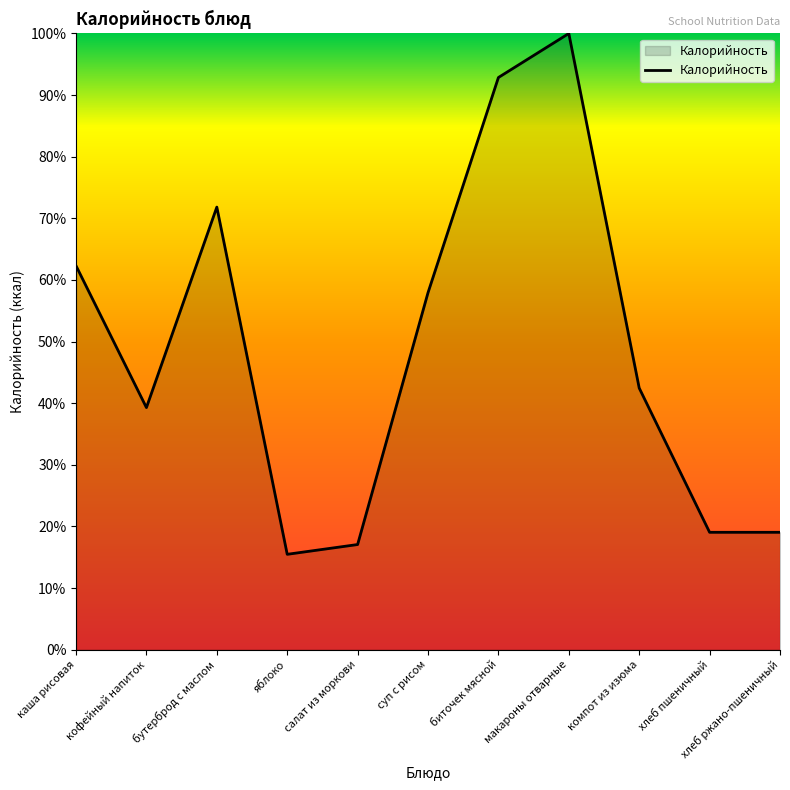

Reading left to right, list all the values displayed in this chart.

каша рисовая=62.3	кофейный напиток=39.3	бутерброд с маслом=71.8	яблоко=15.5	салат из моркови=17.1	суп с рисом=57.9	биточек мясной=92.9	макароны отварные=100.0	компот из изюма=42.5	хлеб пшеничный=19.0	хлеб ржано-пшеничный=19.0